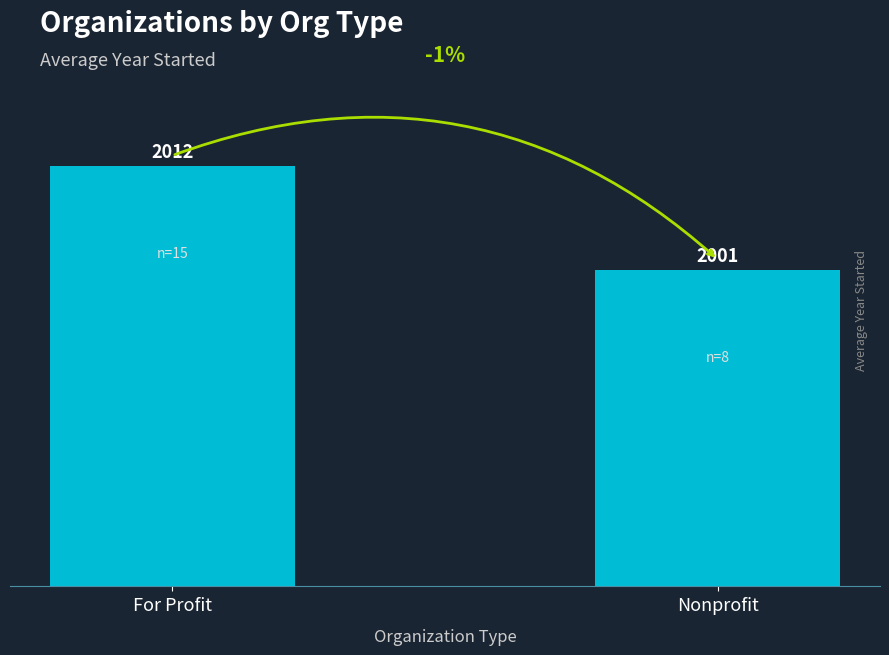

What is the minimum value shown in the chart?

2001.4